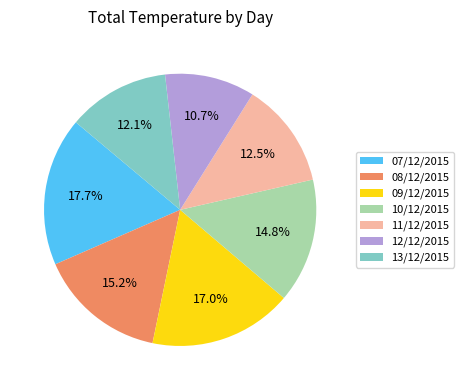

Does 07/12/2015 account for over 50% of the chart?

No